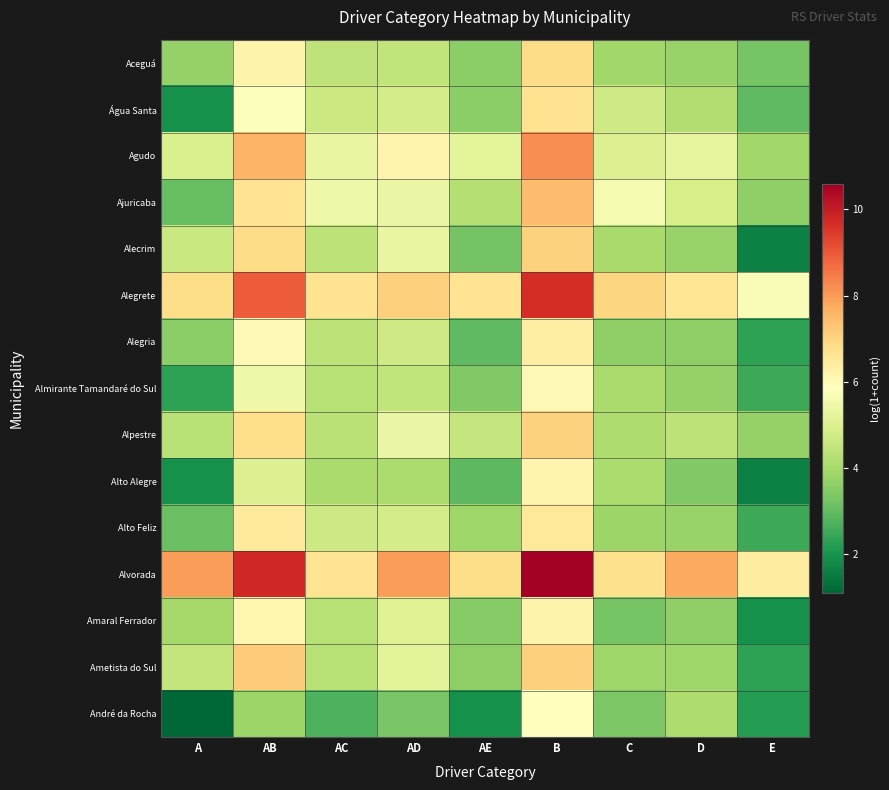

At how many categories does at least one series exceed 8?

2